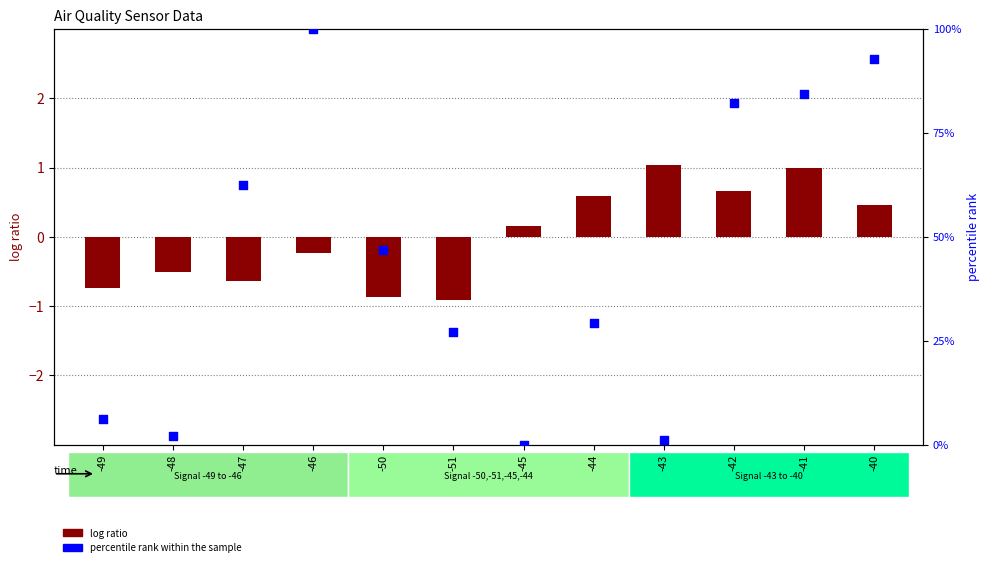

At how many categories does at least one series exceed 37?

6